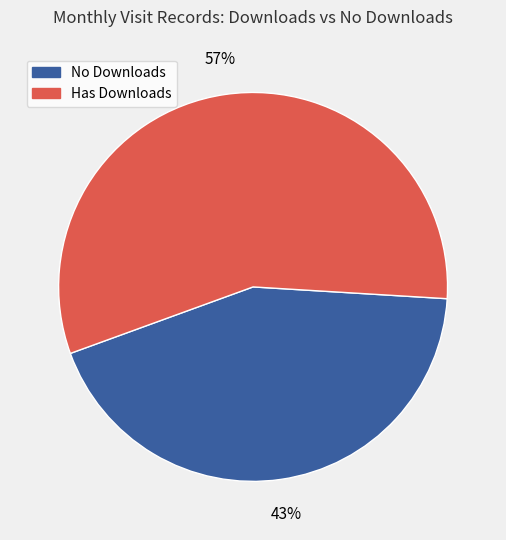

To the nearest percent, what percentage of the pie is Has Downloads?

57%